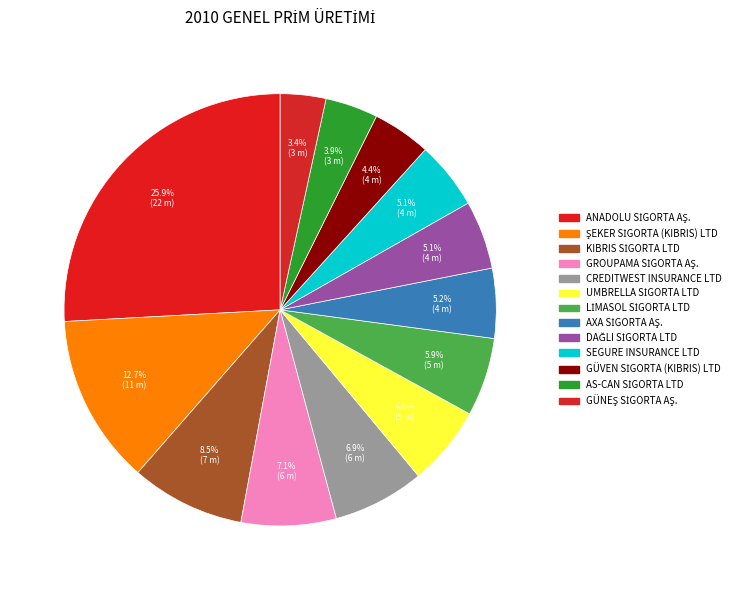

To the nearest percent, what percentage of the pie is GÜNEŞ SİGORTA AŞ.?

3%